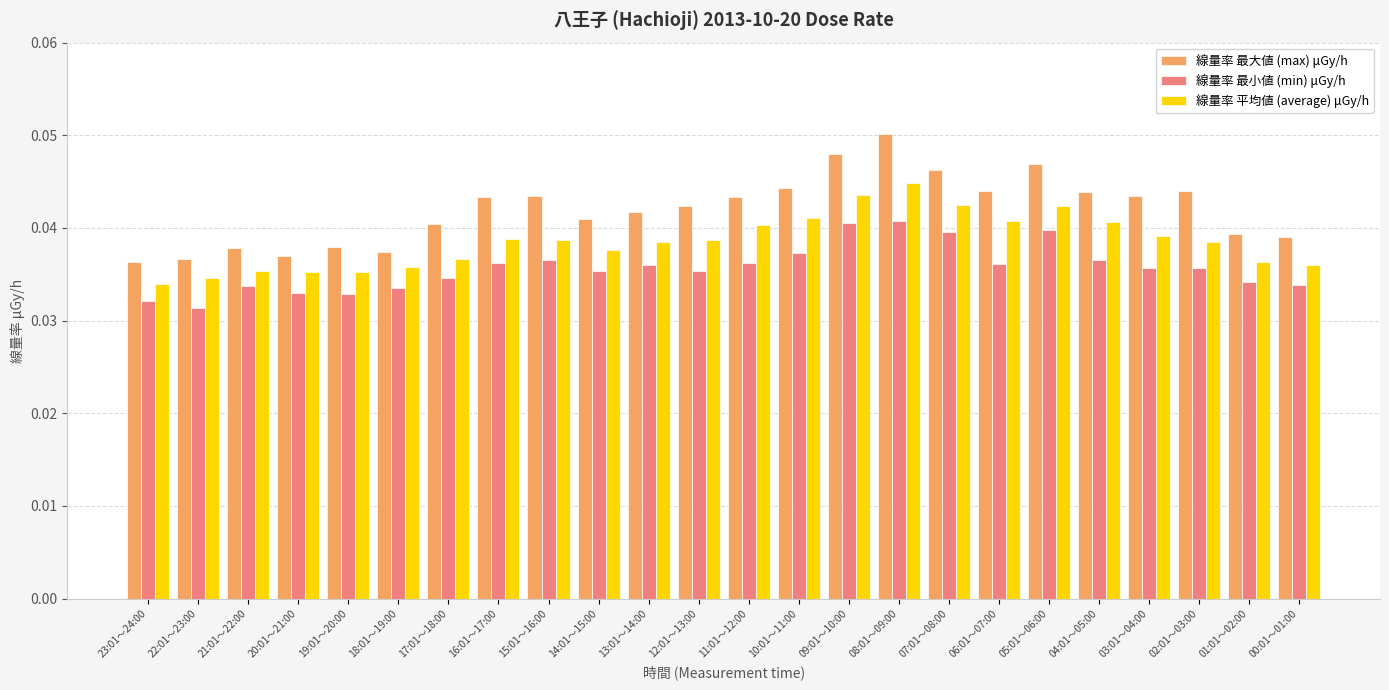

At which category is the sum across all series the highest?

08:01～09:00